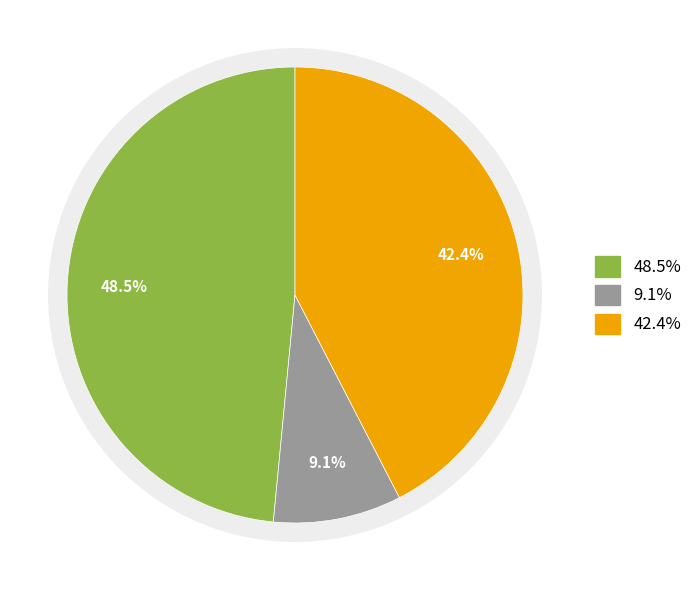

Count the number of slices in the pie.

3